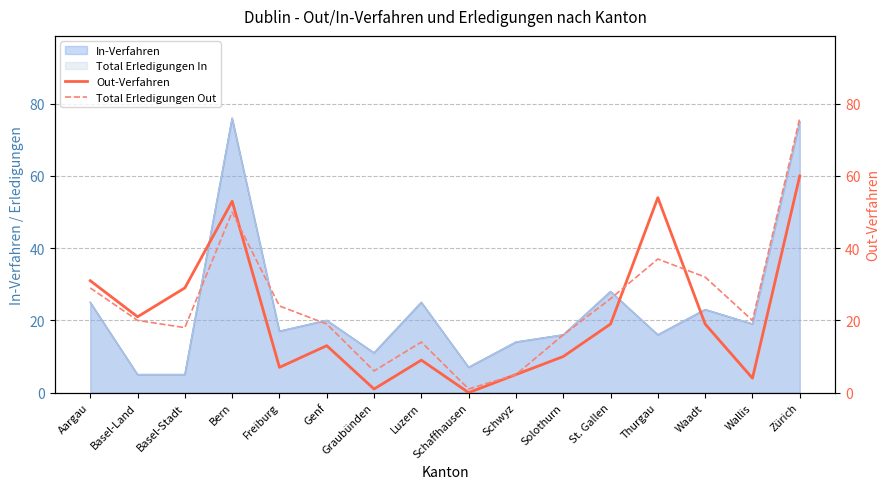

Where does the Total Erledigungen Out series first go above 20?

Aargau